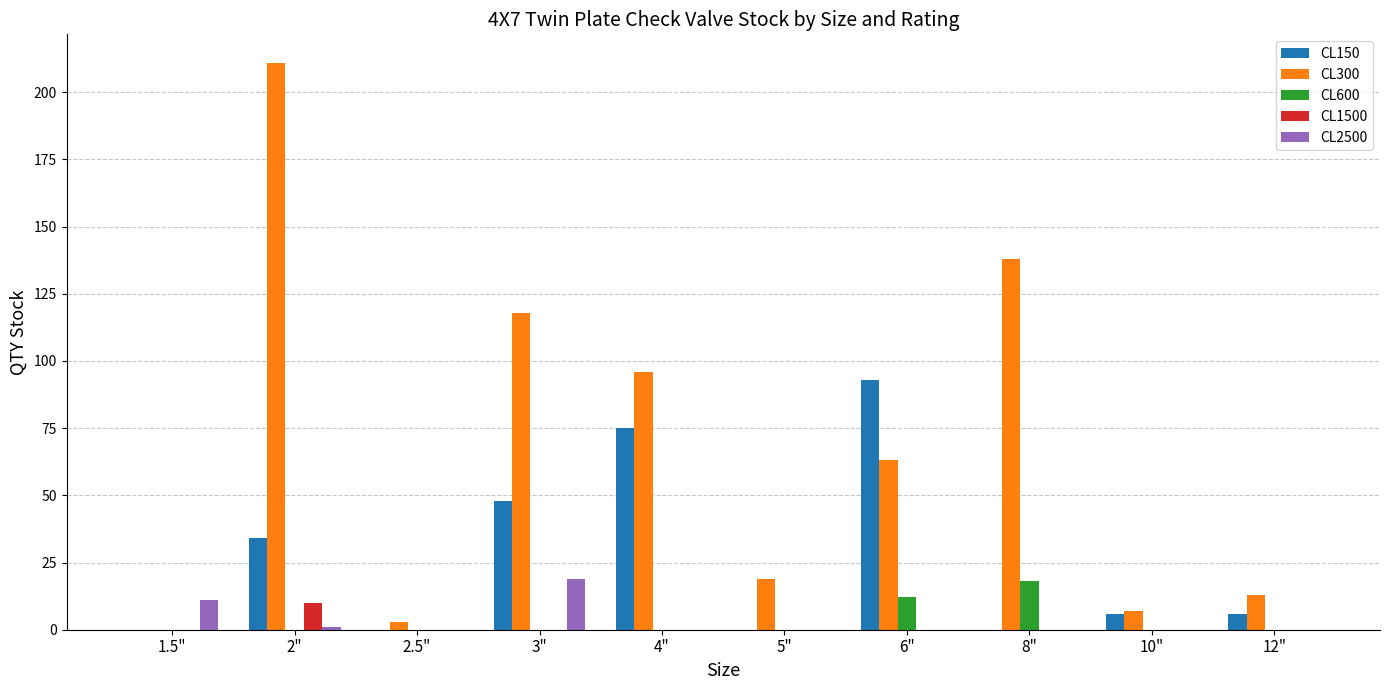

What is the sum of all CL600 values?

30